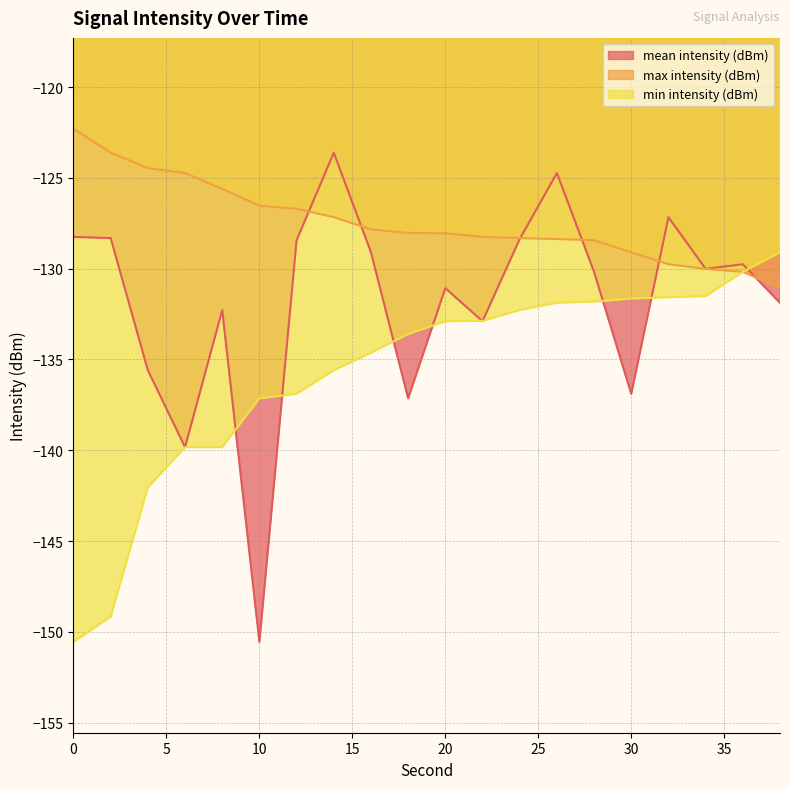

How many data points does each series have?

20